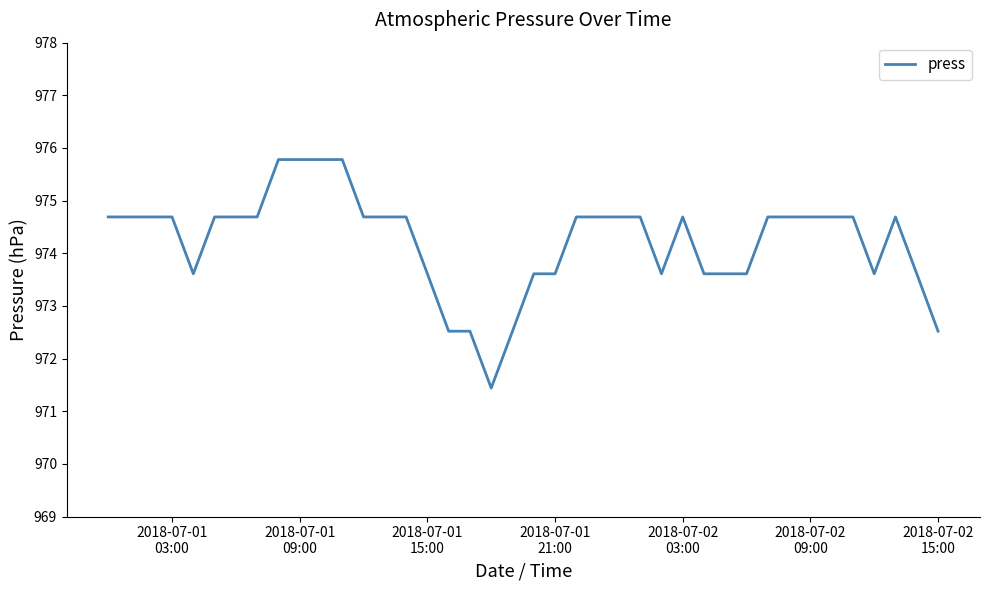

What is the average value?

974.2